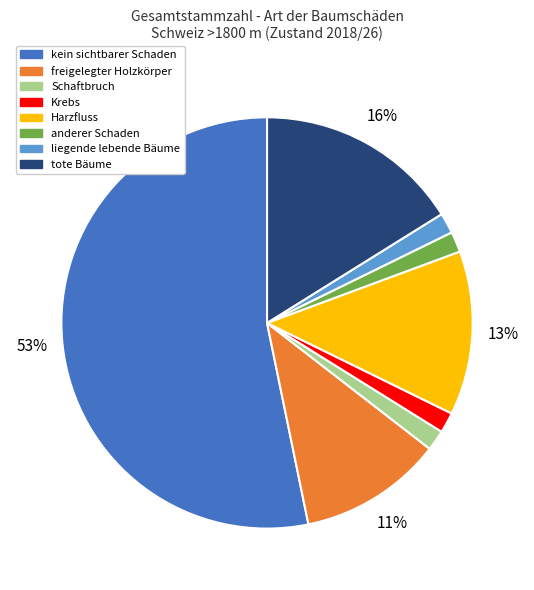

Which slice is the largest?

kein sichtbarer Schaden